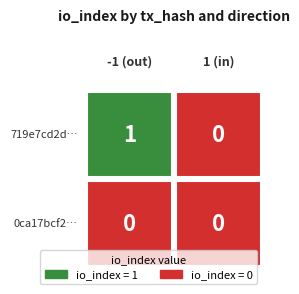

List the series in order of their overall mean, highest first.

719e7cd2d145cc06f3daa742b09933831a65216, 0ca17bcf25fab8ce626b89fd3ee8ef312348002